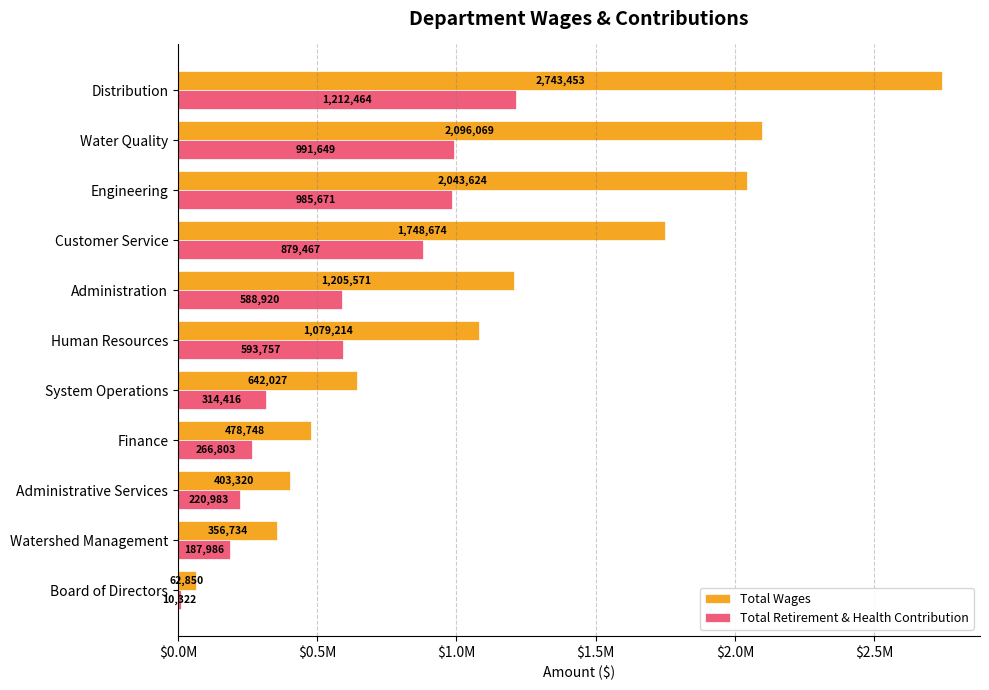

What is the value of the Total Wages bar at the 9th from the left?

403320